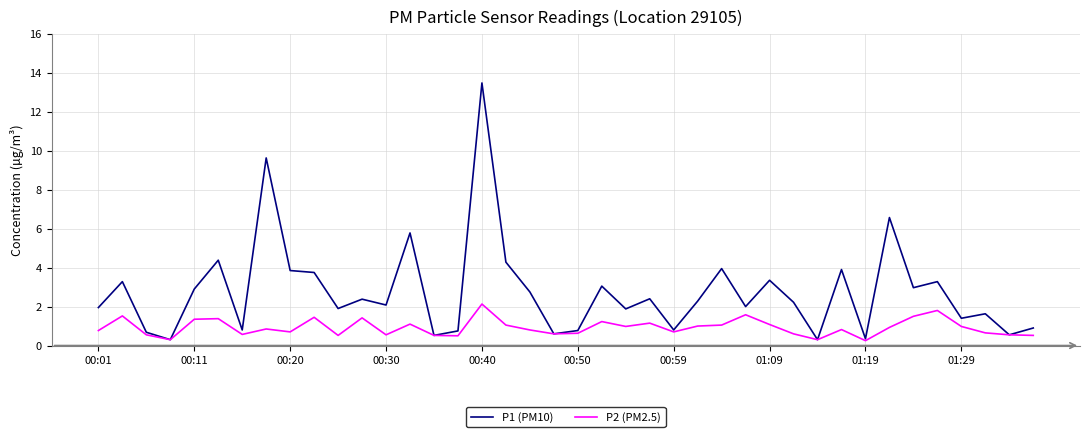

Does the chart display data point markers on the line(s)?

No